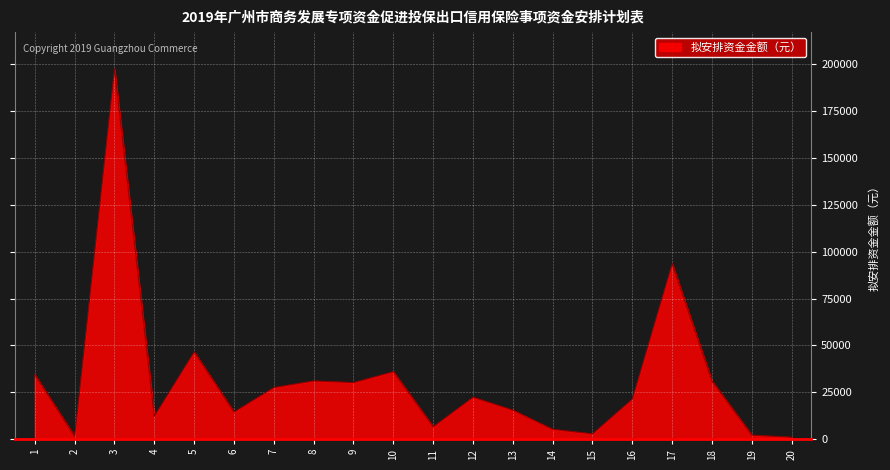

What is the change in value from 3 to 7?

-169667